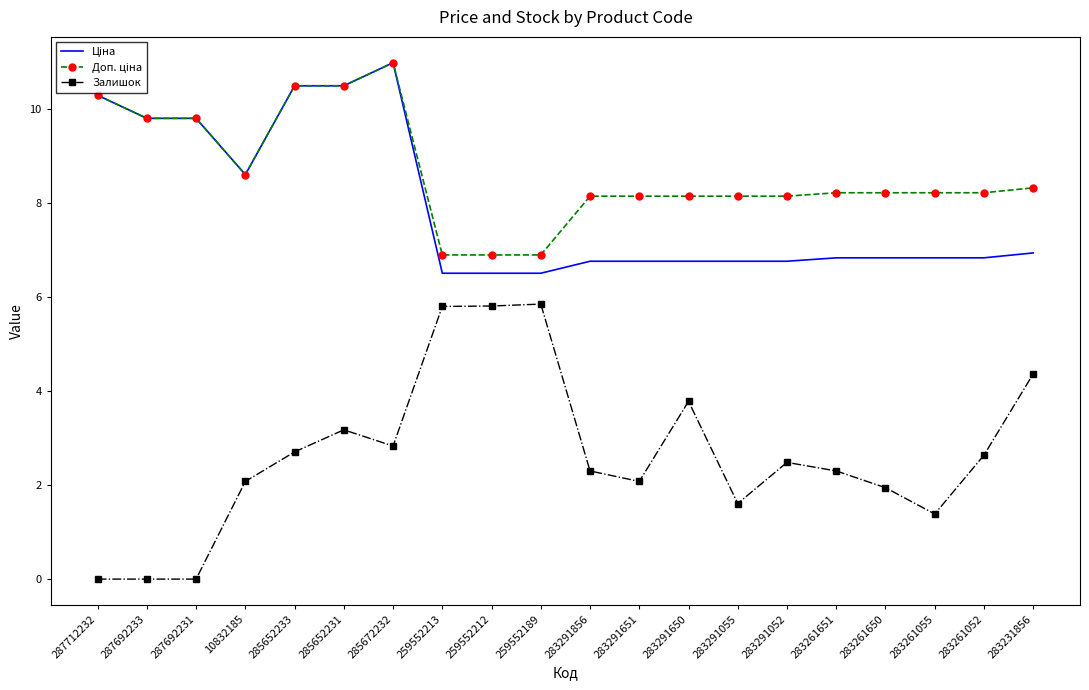

What position from the right is 283291651?

9